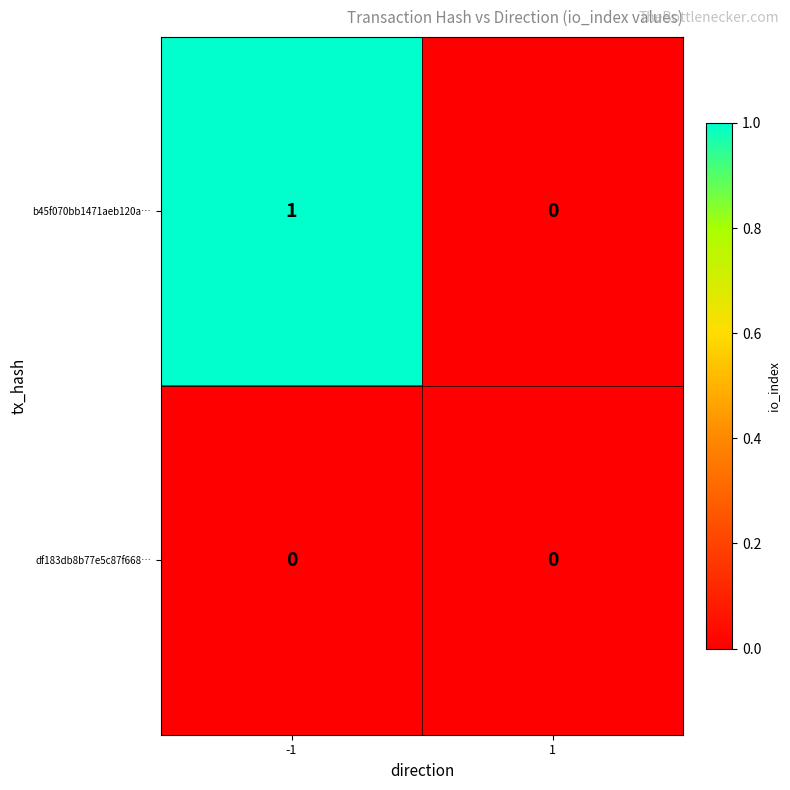

Rank the series by their average value, from lowest to highest.

df183db8b77e5c87f668…, b45f070bb1471aeb120a…